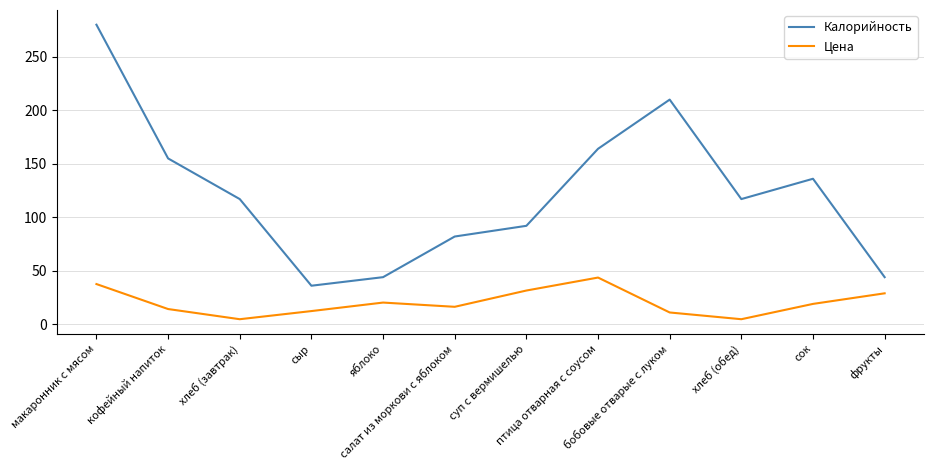

Rank the series by their average value, from lowest to highest.

Цена, Калорийность